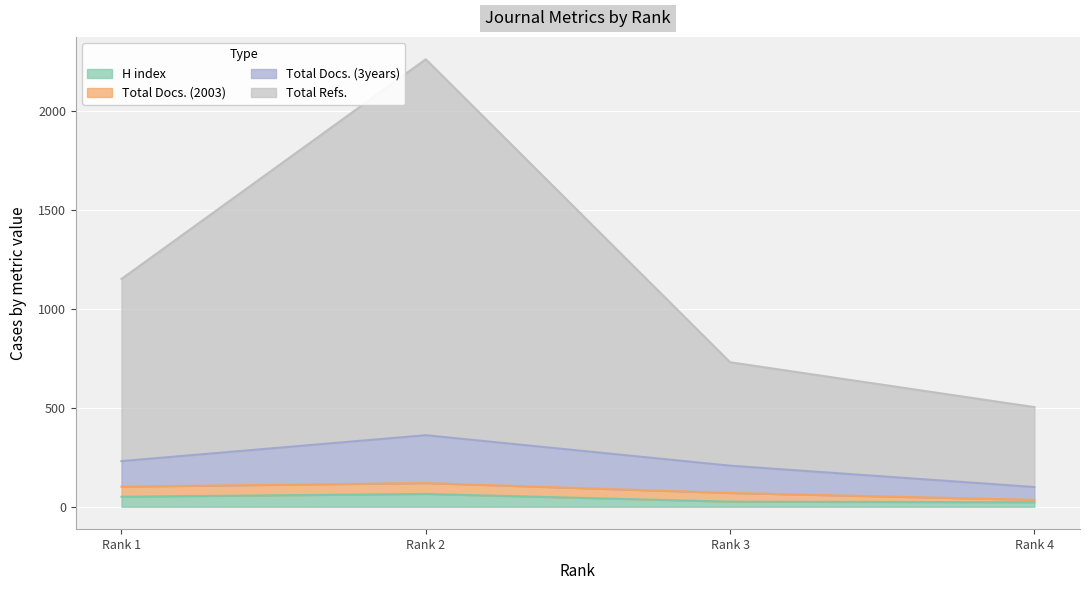

How many lines are shown in the chart?

4